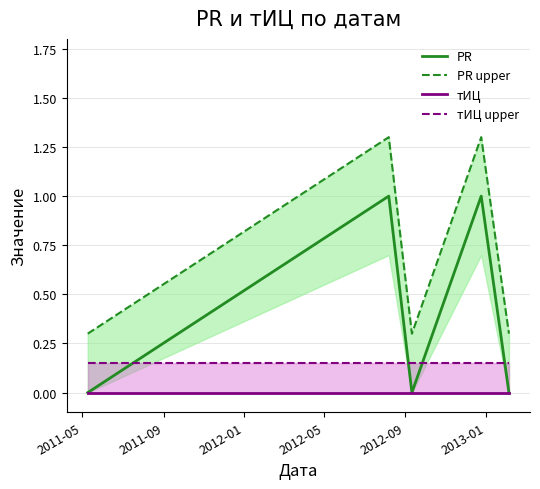

True or false: тИЦ and PR cross at least once.

False